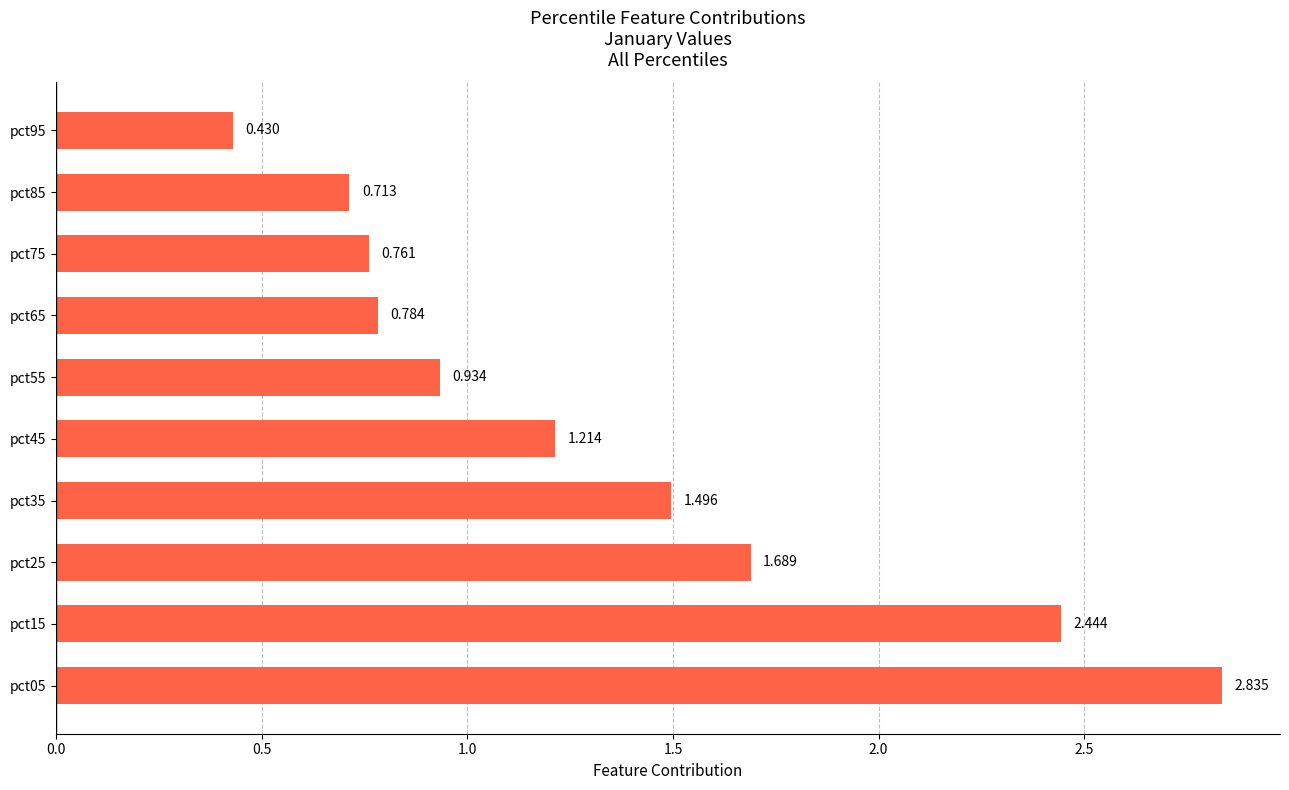

What is the smallest value displayed?

0.4